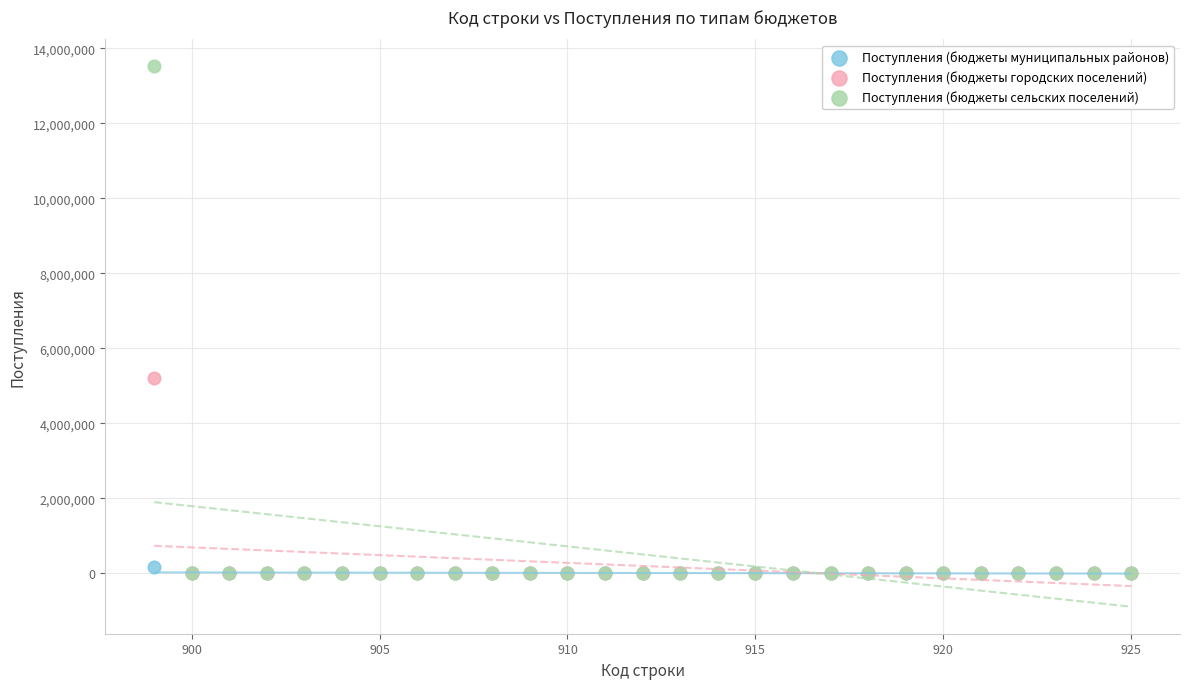

What are all the series names shown in the legend?

Поступления (бюджеты муниципальных районов), Поступления (бюджеты городских поселений), Поступления (бюджеты сельских поселений)